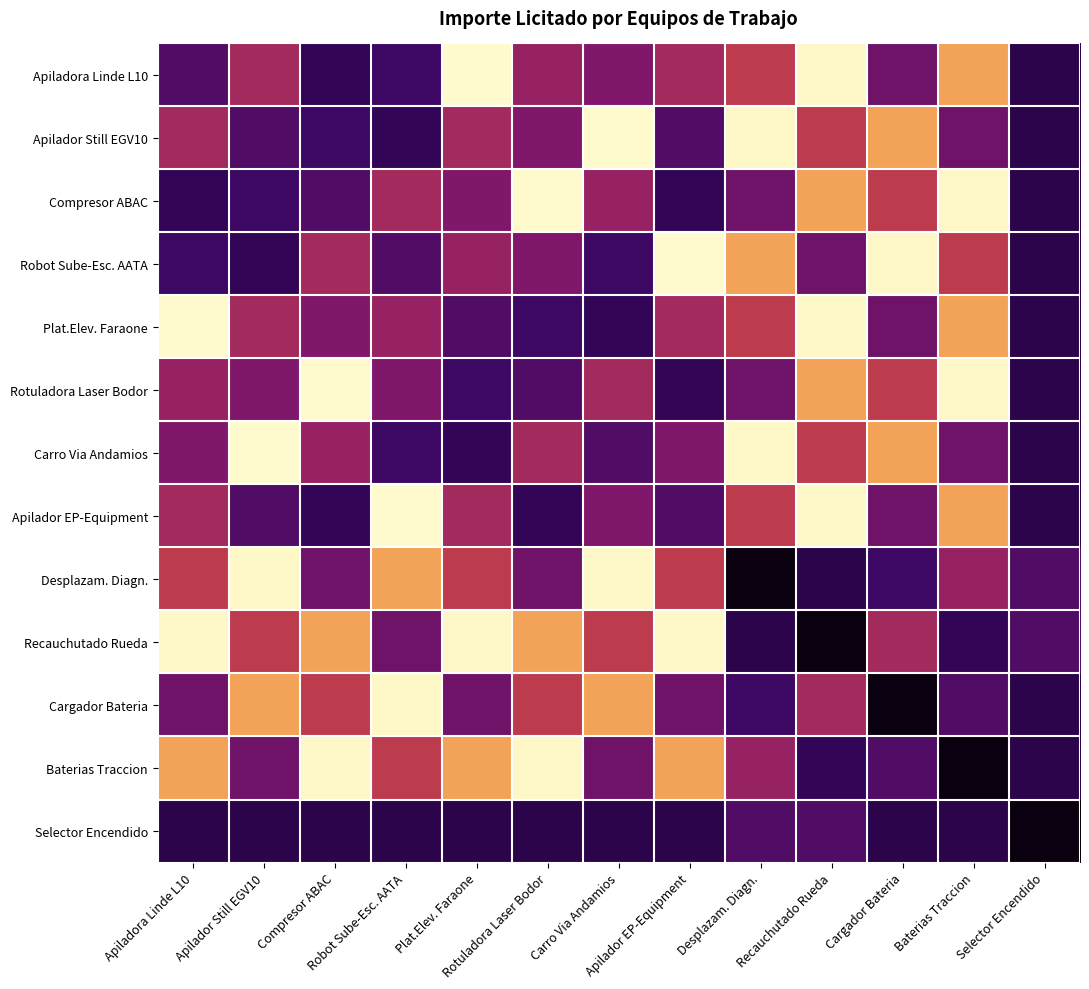

Reading left to right, transcribe all the data shown in this chart.

Apiladora Linde L10: Apiladora Linde L10=2240	Apilador Still EGV10=4480	Compresor ABAC=1360	Robot Sube-Esc. AATA=1700	Plat.Elev. Faraone=10880	Rotuladora Laser Bodor=4160	Carro Via Andamios=3520	Apilador EP-Equipment=4480	Desplazam. Diagn.=5200	Recauchutado Rueda=10800	Cargador Bateria=3080	Baterias Traccion=8800	Selector Encendido=1160
Apilador Still EGV10: Apiladora Linde L10=4480	Apilador Still EGV10=2240	Compresor ABAC=1700	Robot Sube-Esc. AATA=1360	Plat.Elev. Faraone=4480	Rotuladora Laser Bodor=3520	Carro Via Andamios=10880	Apilador EP-Equipment=2240	Desplazam. Diagn.=10800	Recauchutado Rueda=5200	Cargador Bateria=8800	Baterias Traccion=3080	Selector Encendido=1160
Compresor ABAC: Apiladora Linde L10=1360	Apilador Still EGV10=1700	Compresor ABAC=2240	Robot Sube-Esc. AATA=4480	Plat.Elev. Faraone=3520	Rotuladora Laser Bodor=10880	Carro Via Andamios=4160	Apilador EP-Equipment=1360	Desplazam. Diagn.=3080	Recauchutado Rueda=8800	Cargador Bateria=5200	Baterias Traccion=10800	Selector Encendido=1160
Robot Sube-Esc. AATA: Apiladora Linde L10=1700	Apilador Still EGV10=1360	Compresor ABAC=4480	Robot Sube-Esc. AATA=2240	Plat.Elev. Faraone=4160	Rotuladora Laser Bodor=3520	Carro Via Andamios=1700	Apilador EP-Equipment=10880	Desplazam. Diagn.=8800	Recauchutado Rueda=3080	Cargador Bateria=10800	Baterias Traccion=5200	Selector Encendido=1160
Plat.Elev. Faraone: Apiladora Linde L10=10880	Apilador Still EGV10=4480	Compresor ABAC=3520	Robot Sube-Esc. AATA=4160	Plat.Elev. Faraone=2240	Rotuladora Laser Bodor=1700	Carro Via Andamios=1360	Apilador EP-Equipment=4480	Desplazam. Diagn.=5200	Recauchutado Rueda=10800	Cargador Bateria=3080	Baterias Traccion=8800	Selector Encendido=1160
Rotuladora Laser Bodor: Apiladora Linde L10=4160	Apilador Still EGV10=3520	Compresor ABAC=10880	Robot Sube-Esc. AATA=3520	Plat.Elev. Faraone=1700	Rotuladora Laser Bodor=2240	Carro Via Andamios=4480	Apilador EP-Equipment=1360	Desplazam. Diagn.=3080	Recauchutado Rueda=8800	Cargador Bateria=5200	Baterias Traccion=10800	Selector Encendido=1160
Carro Via Andamios: Apiladora Linde L10=3520	Apilador Still EGV10=10880	Compresor ABAC=4160	Robot Sube-Esc. AATA=1700	Plat.Elev. Faraone=1360	Rotuladora Laser Bodor=4480	Carro Via Andamios=2240	Apilador EP-Equipment=3520	Desplazam. Diagn.=10800	Recauchutado Rueda=5200	Cargador Bateria=8800	Baterias Traccion=3080	Selector Encendido=1160
Apilador EP-Equipment: Apiladora Linde L10=4480	Apilador Still EGV10=2240	Compresor ABAC=1360	Robot Sube-Esc. AATA=10880	Plat.Elev. Faraone=4480	Rotuladora Laser Bodor=1360	Carro Via Andamios=3520	Apilador EP-Equipment=2240	Desplazam. Diagn.=5200	Recauchutado Rueda=10800	Cargador Bateria=3080	Baterias Traccion=8800	Selector Encendido=1160
Desplazam. Diagn.: Apiladora Linde L10=5200	Apilador Still EGV10=10800	Compresor ABAC=3080	Robot Sube-Esc. AATA=8800	Plat.Elev. Faraone=5200	Rotuladora Laser Bodor=3080	Carro Via Andamios=10800	Apilador EP-Equipment=5200	Desplazam. Diagn.=0	Recauchutado Rueda=1160	Cargador Bateria=1700	Baterias Traccion=4160	Selector Encendido=2240
Recauchutado Rueda: Apiladora Linde L10=10800	Apilador Still EGV10=5200	Compresor ABAC=8800	Robot Sube-Esc. AATA=3080	Plat.Elev. Faraone=10800	Rotuladora Laser Bodor=8800	Carro Via Andamios=5200	Apilador EP-Equipment=10800	Desplazam. Diagn.=1160	Recauchutado Rueda=0	Cargador Bateria=4480	Baterias Traccion=1360	Selector Encendido=2240
Cargador Bateria: Apiladora Linde L10=3080	Apilador Still EGV10=8800	Compresor ABAC=5200	Robot Sube-Esc. AATA=10800	Plat.Elev. Faraone=3080	Rotuladora Laser Bodor=5200	Carro Via Andamios=8800	Apilador EP-Equipment=3080	Desplazam. Diagn.=1700	Recauchutado Rueda=4480	Cargador Bateria=0	Baterias Traccion=2240	Selector Encendido=1160
Baterias Traccion: Apiladora Linde L10=8800	Apilador Still EGV10=3080	Compresor ABAC=10800	Robot Sube-Esc. AATA=5200	Plat.Elev. Faraone=8800	Rotuladora Laser Bodor=10800	Carro Via Andamios=3080	Apilador EP-Equipment=8800	Desplazam. Diagn.=4160	Recauchutado Rueda=1360	Cargador Bateria=2240	Baterias Traccion=0	Selector Encendido=1160
Selector Encendido: Apiladora Linde L10=1160	Apilador Still EGV10=1160	Compresor ABAC=1160	Robot Sube-Esc. AATA=1160	Plat.Elev. Faraone=1160	Rotuladora Laser Bodor=1160	Carro Via Andamios=1160	Apilador EP-Equipment=1160	Desplazam. Diagn.=2240	Recauchutado Rueda=2240	Cargador Bateria=1160	Baterias Traccion=1160	Selector Encendido=0